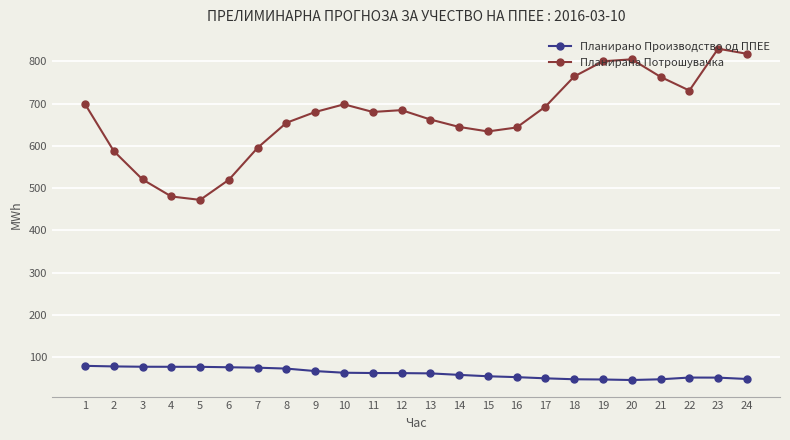

Rank the series by their maximum value, from highest to lowest.

Планирана Потрошувачка, Планирано Производство од ППЕЕ